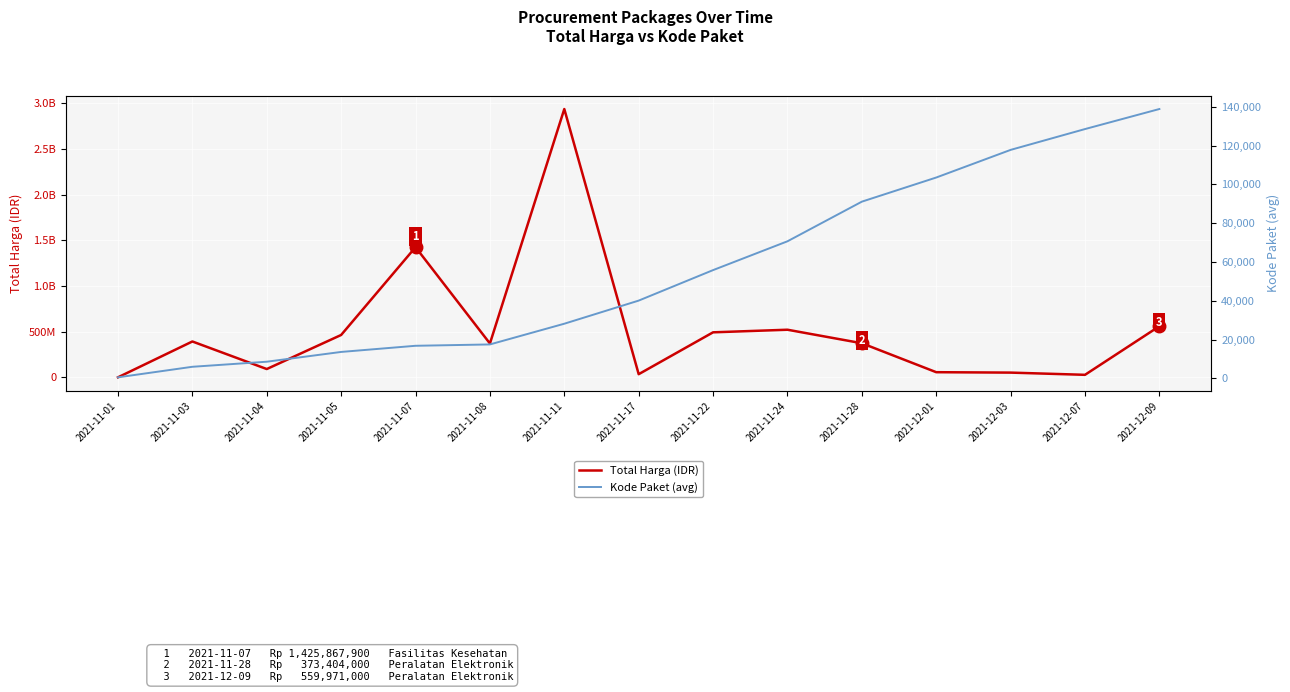

At which label is Kode Paket (avg) closest to 69708?

2021-11-24